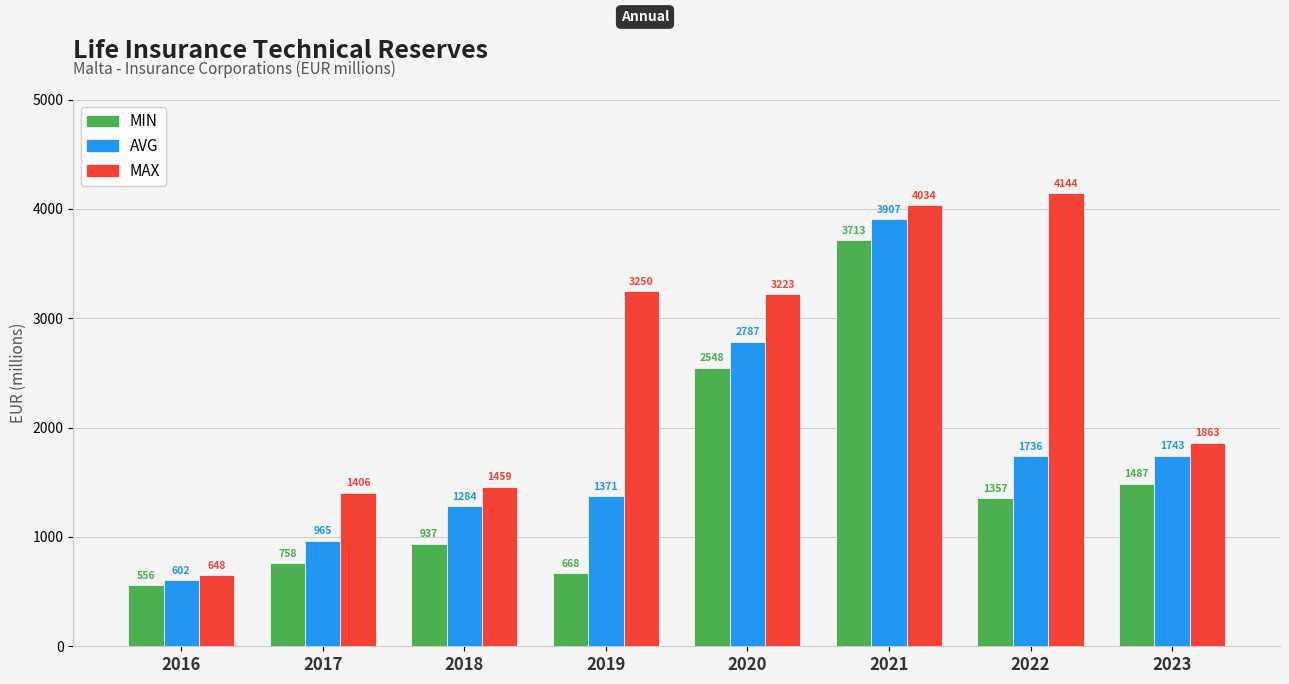

The MIN series shows 3713 at 2021. True or false?

True